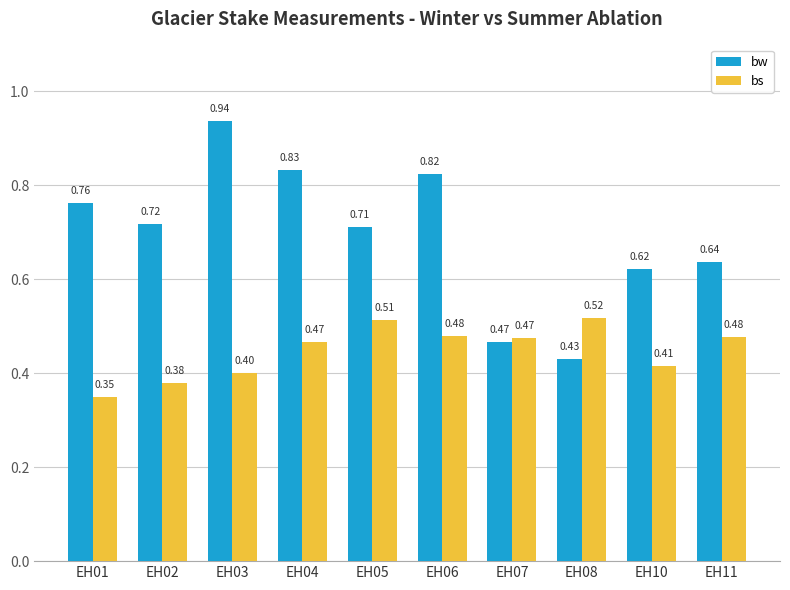

Rank the series at EH03 from lowest to highest value.

bs, bw